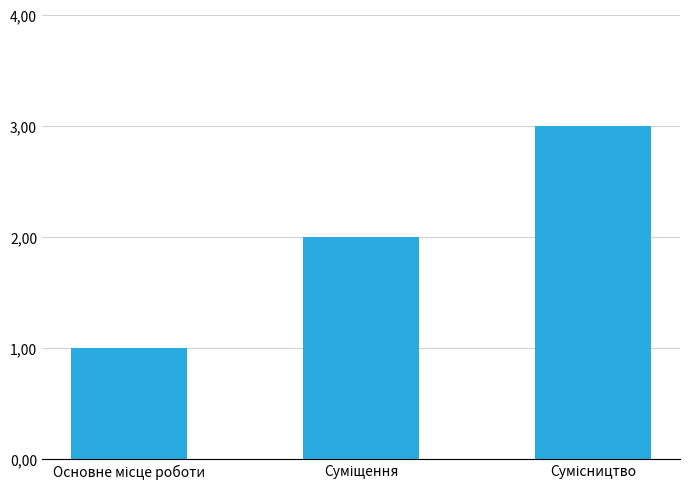

The chart shows a value of 3 at Суміщення. True or false?

False